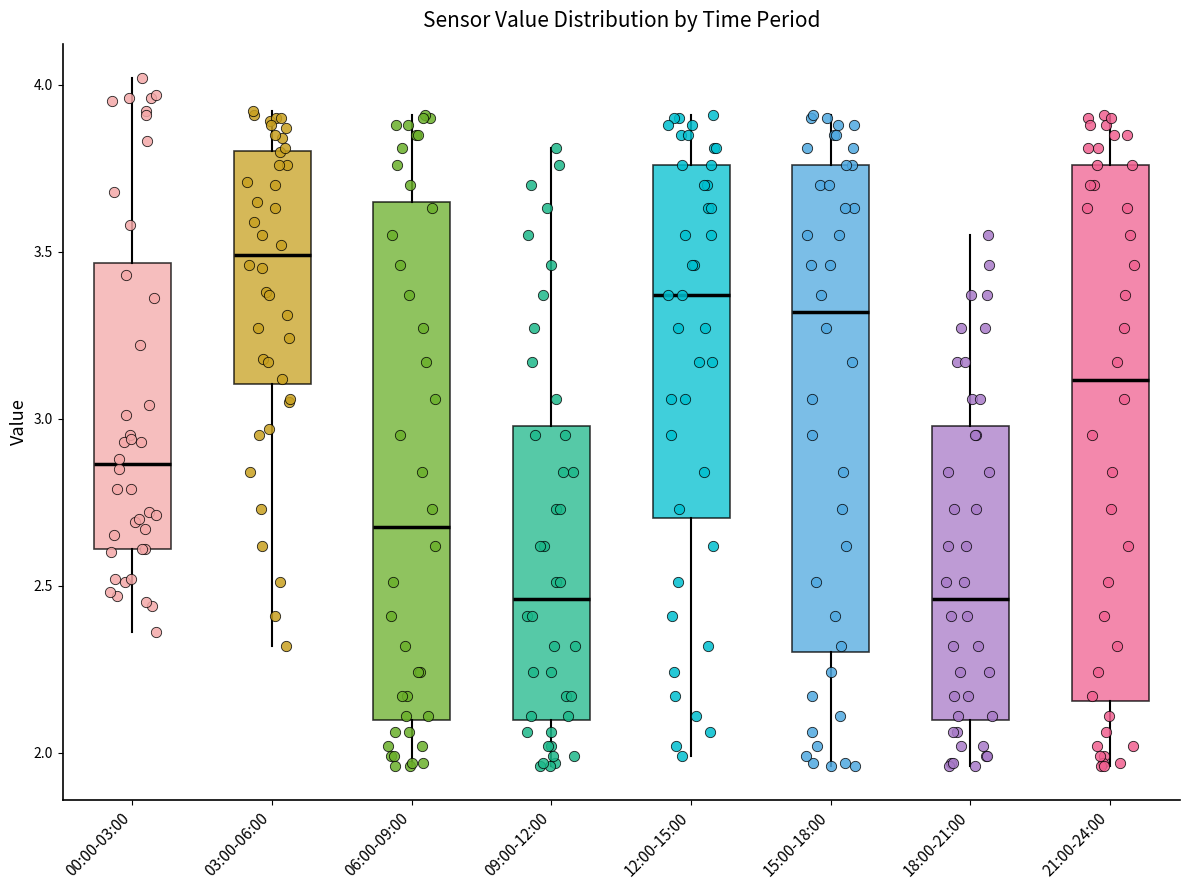

Reading left to right, read every box against the y-axis: the position of its median line, the range the box covers, and the ends of its whiskers. The values are not printed on the chart, so give them approximately, as read against the axis.

00:00-03:00: median 2.85, box 2.60 to 3.45, whiskers 2.35 to 4.00
03:00-06:00: median 3.50, box 3.10 to 3.80, whiskers 2.30 to 3.90
06:00-09:00: median 2.70, box 2.10 to 3.65, whiskers 1.95 to 3.90
09:00-12:00: median 2.45, box 2.10 to 3.00, whiskers 1.95 to 3.80
12:00-15:00: median 3.35, box 2.70 to 3.75, whiskers 2.00 to 3.90
15:00-18:00: median 3.30, box 2.30 to 3.75, whiskers 1.95 to 3.90
18:00-21:00: median 2.45, box 2.10 to 3.00, whiskers 1.95 to 3.55
21:00-24:00: median 3.10, box 2.15 to 3.75, whiskers 1.95 to 3.90